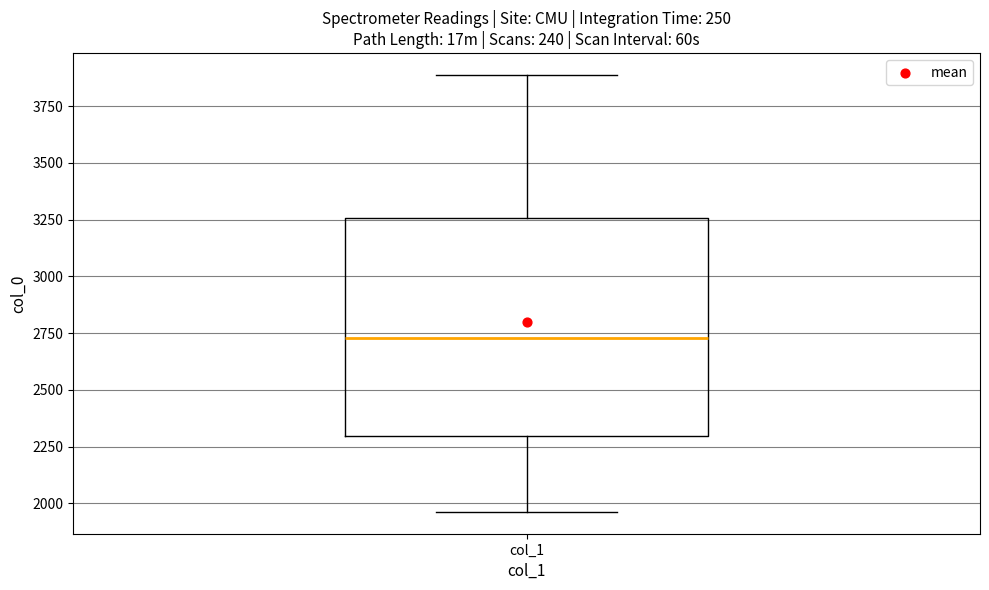

Transcribe this box plot: give where the median line is, the range the box spans, and where the two whiskers end, as read against the y-axis. The values are not printed on the chart, so give them approximately, as read against the axis.

median 2750, box 2300 to 3250, whiskers 1950 to 3900